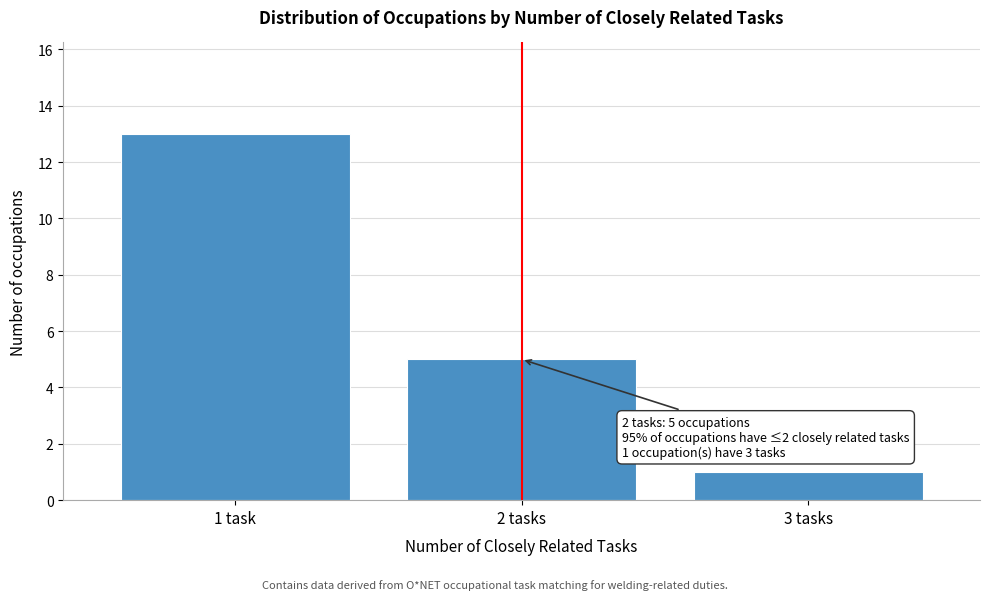

Reading left to right, list all the values displayed in this chart.

13	5	1